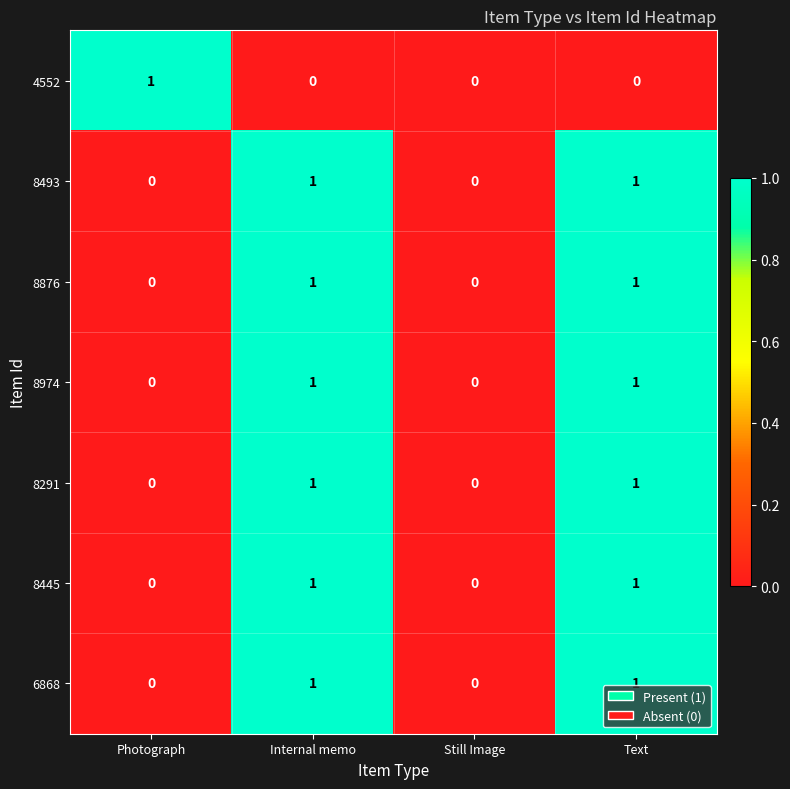

Is it true that 6868 equals 1 at Text?

True